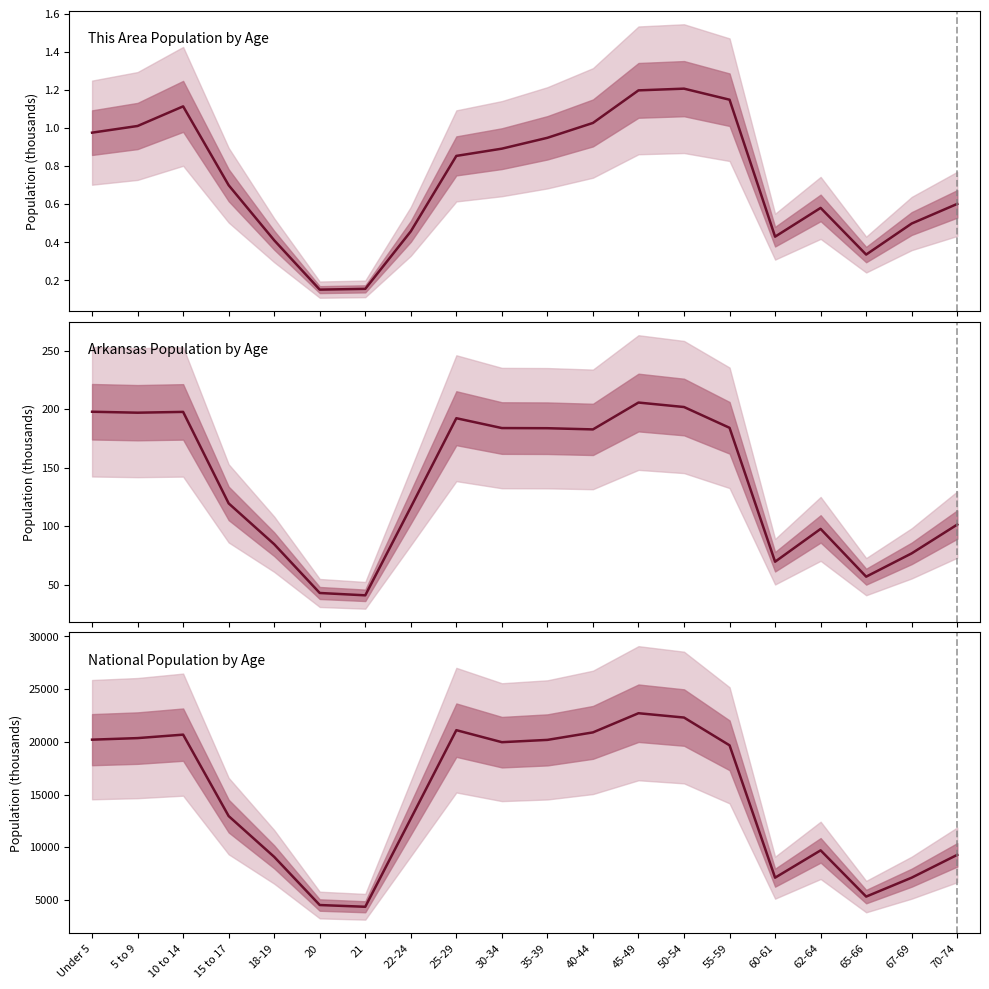

In This Area Population by Age, how many points are higher than both neighbors (excluding endpoints)?

3